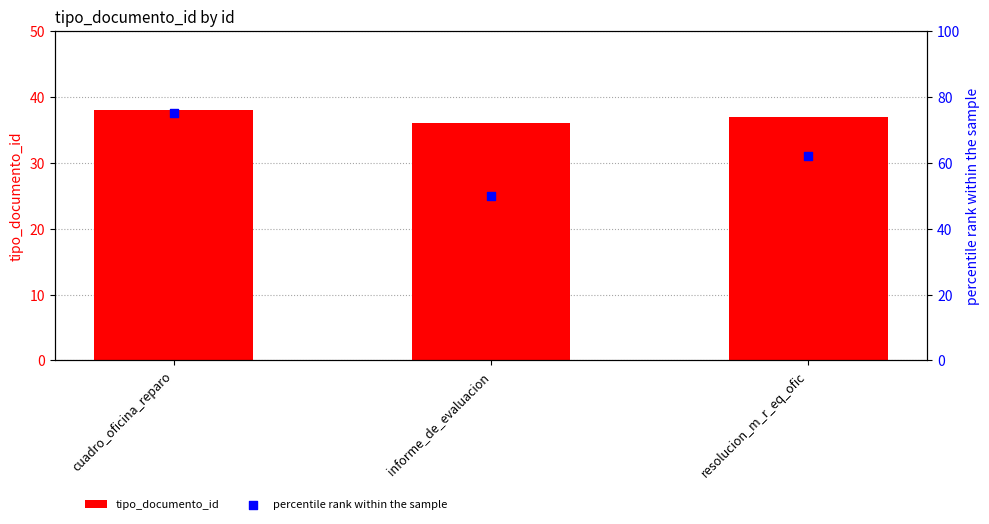

Which series contains the lowest Y value?

tipo_documento_id